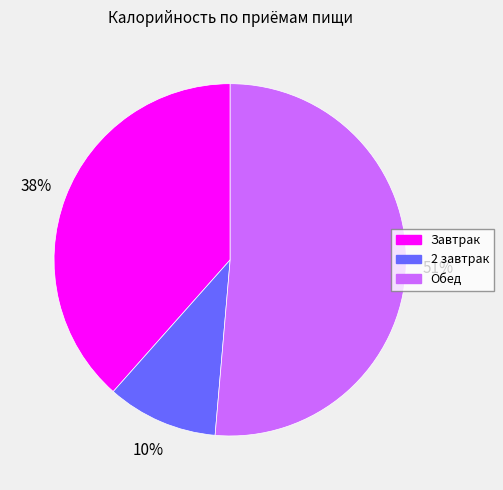

To the nearest percent, what is the average slice percentage?

33%